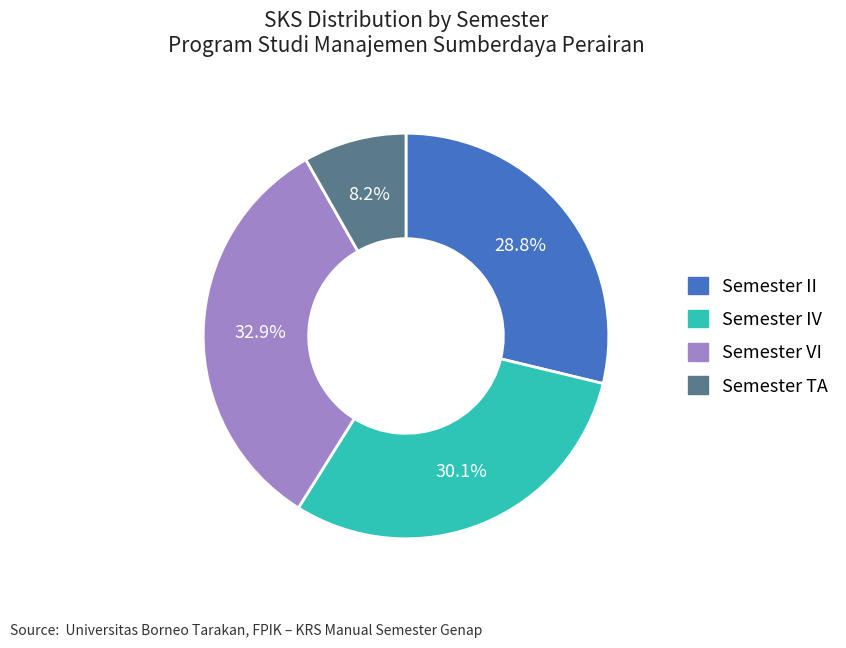

What is the total percentage of Semester TA and Semester II?

37.0%